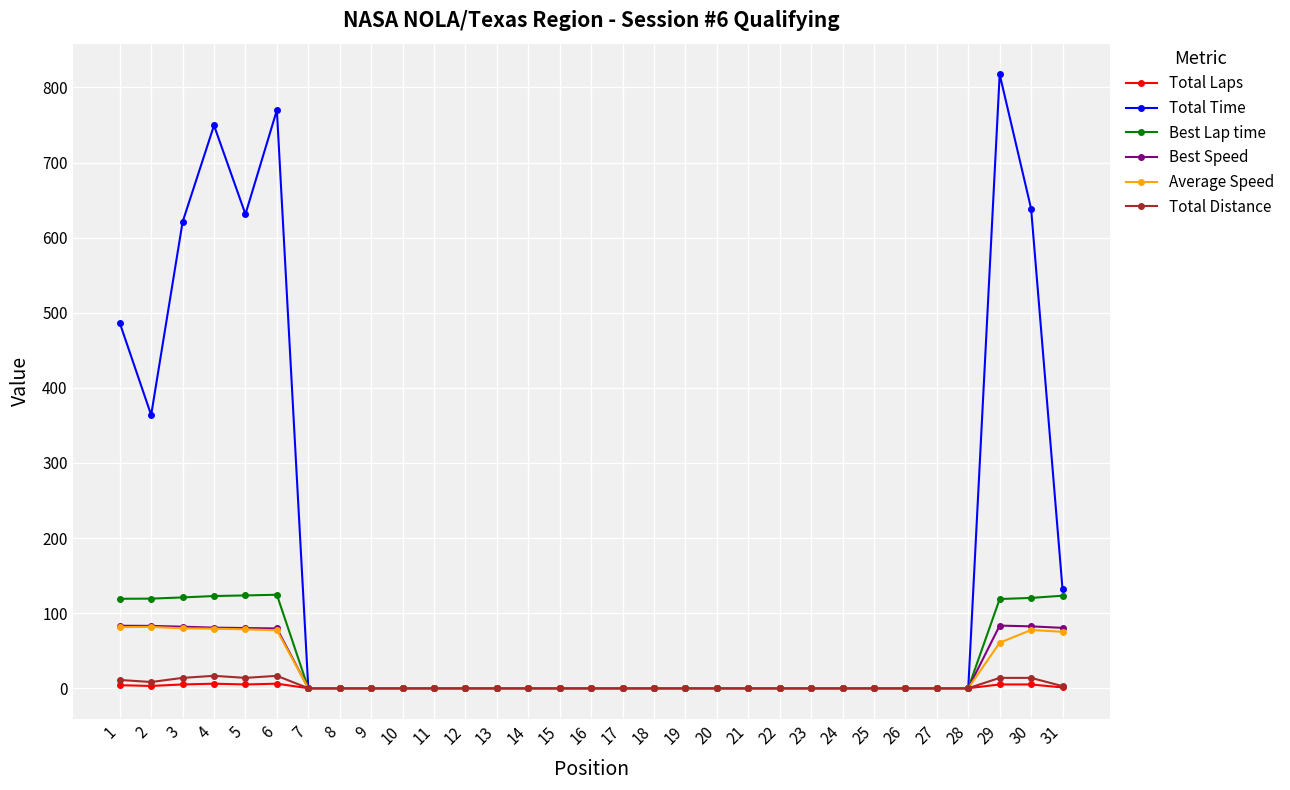

Which label corresponds to the largest value in the chart?

29